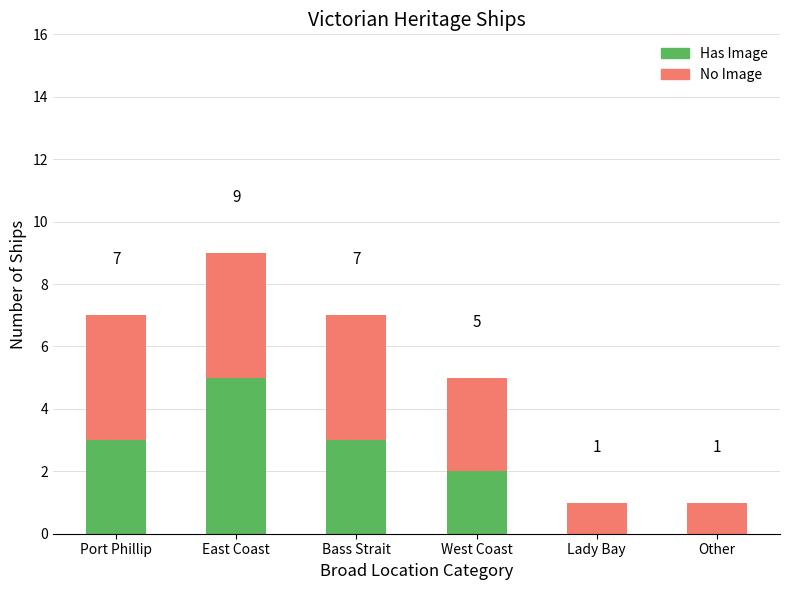

Where is Has Image nearest to the value 2?

West Coast